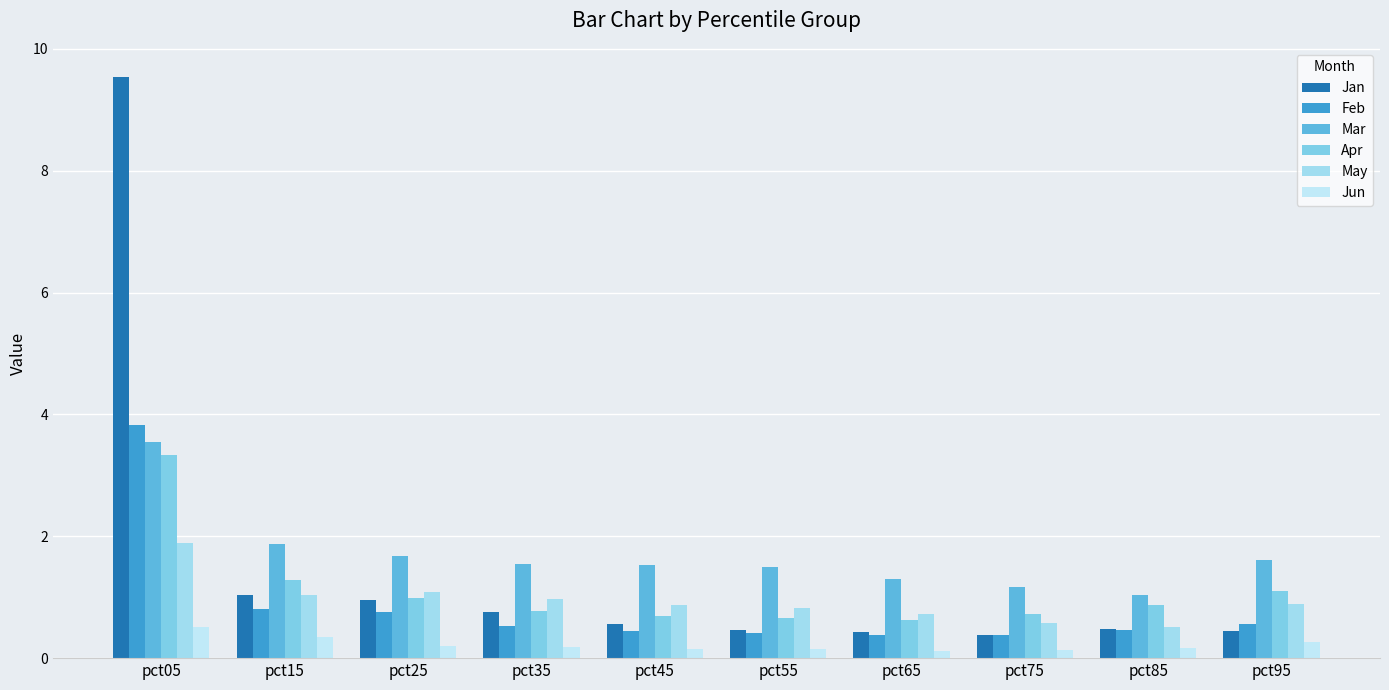

What is the difference between the maximum and minimum values in the May series?

1.4